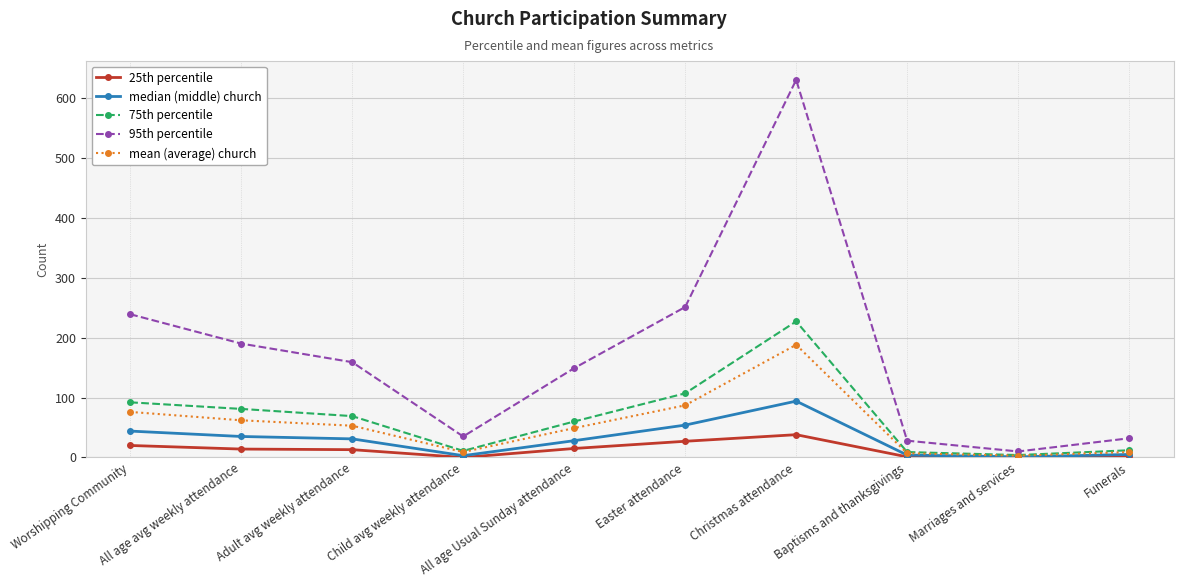

What is the value of the median (middle) church point at the 1st from the left?

44